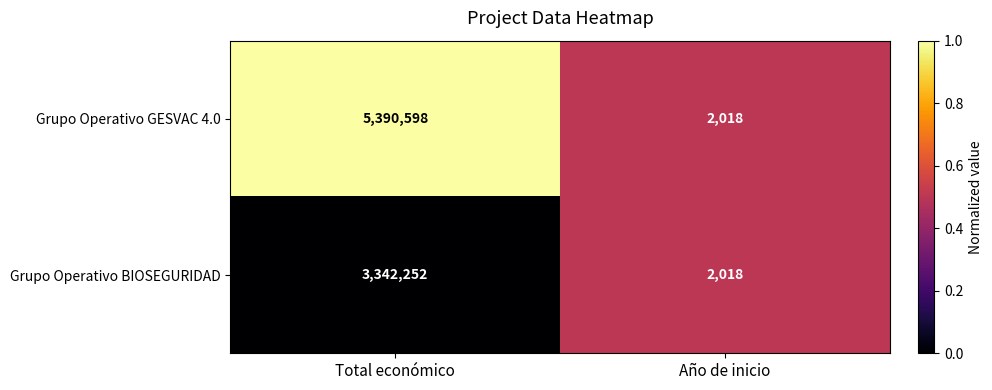

The Grupo Operativo GESVAC 4.0 series shows 8657811 at Total económico. True or false?

False